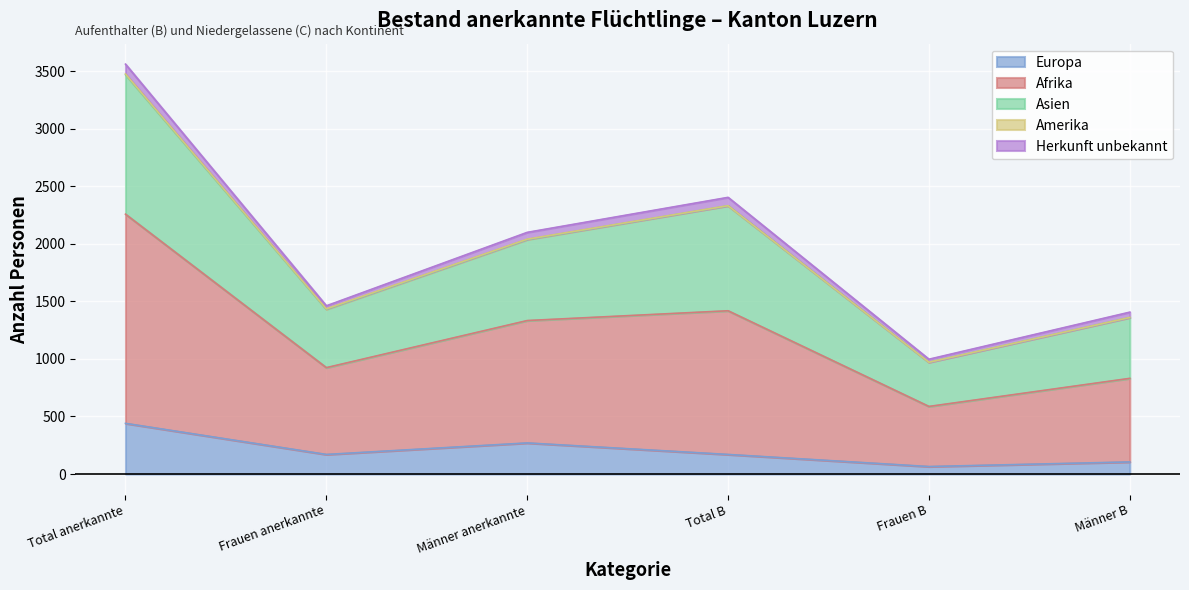

At which label does Afrika reach its peak?

Total anerkannte